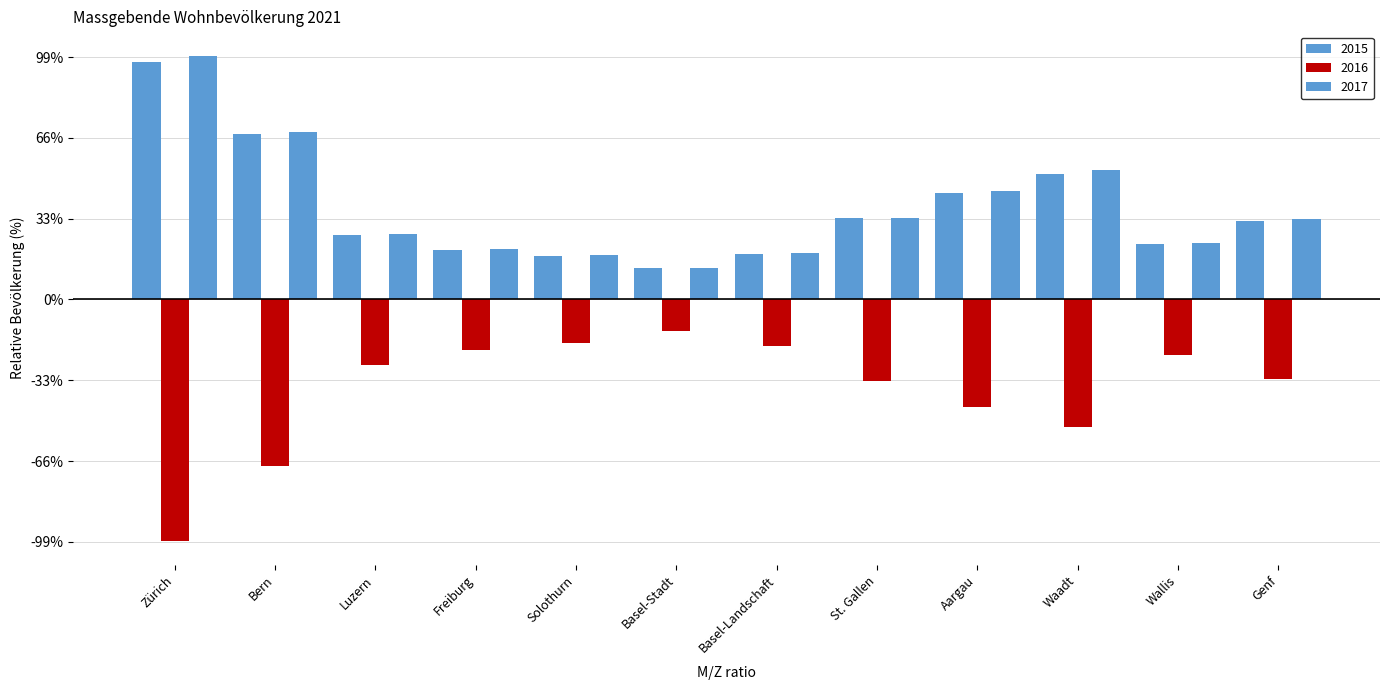

The 2017 series shows 80053.3 at Basel-Stadt. True or false?

False